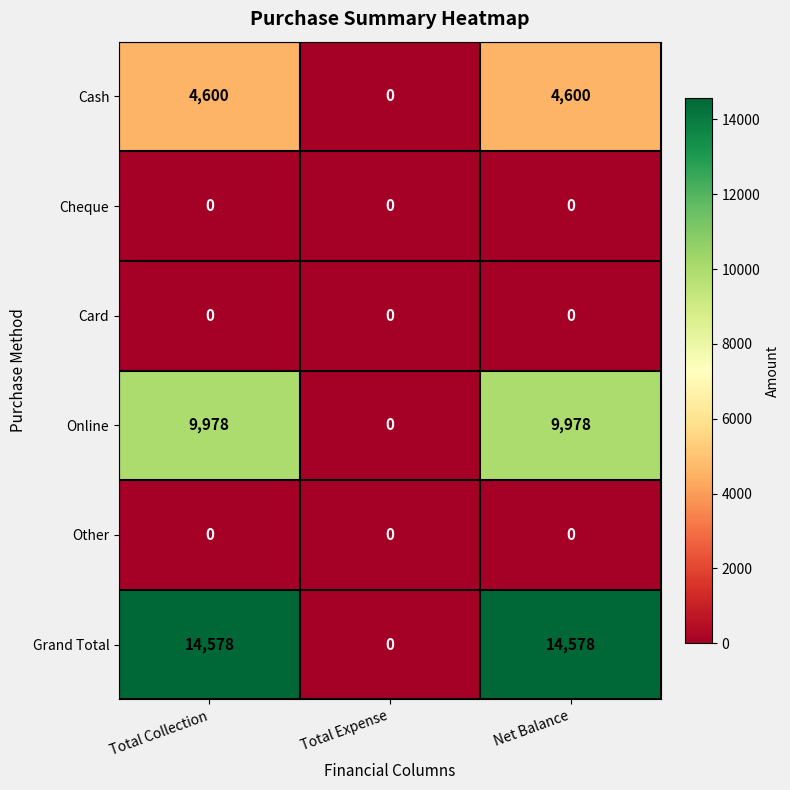

Which series has the largest total across all categories?

Grand Total